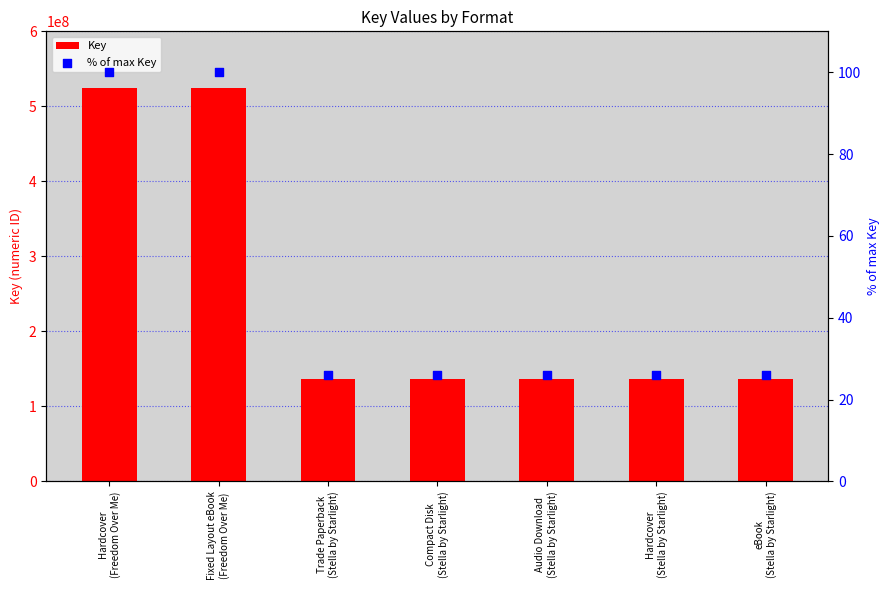

Which series has the largest Y range (max minus min)?

Key